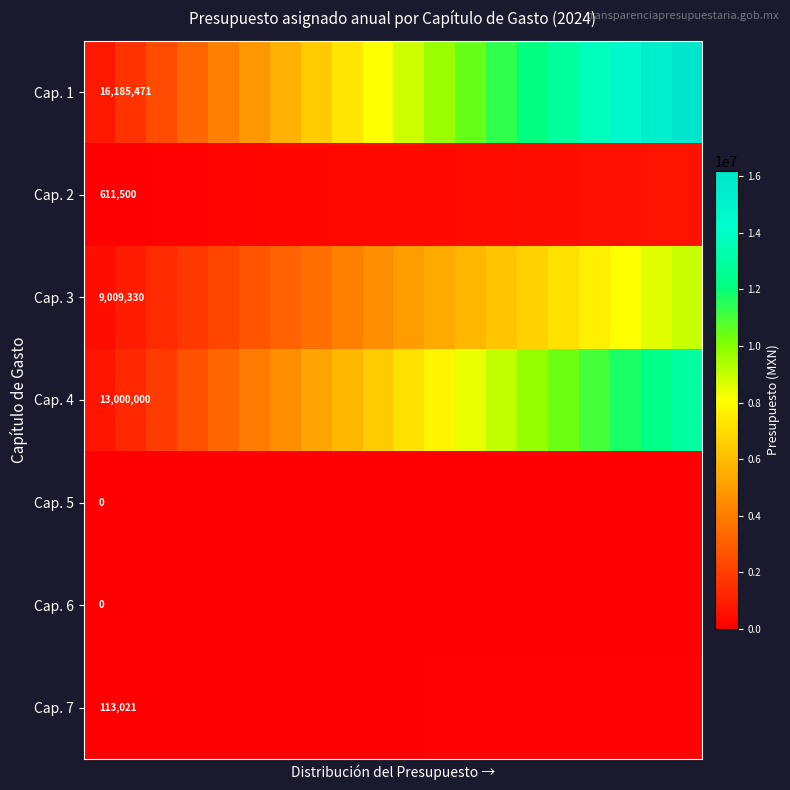

How many series are shown in this chart?

7